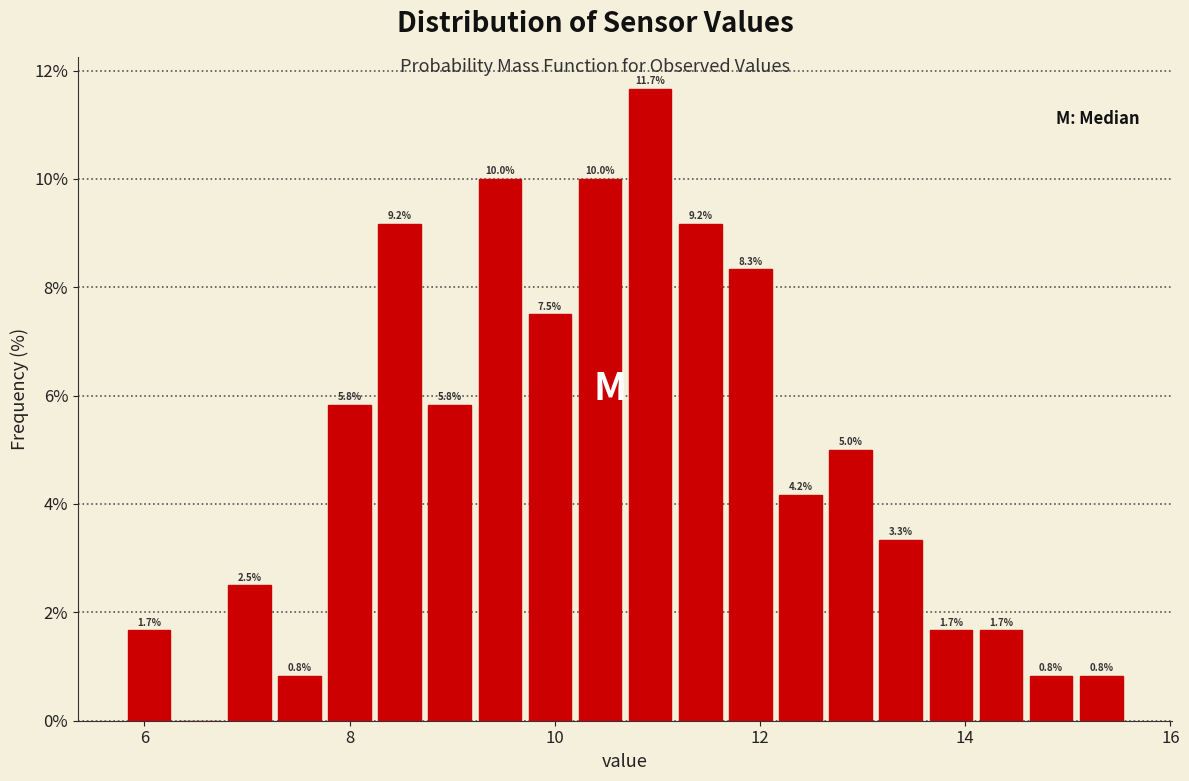

Read against the x-axis, roughly where is the centre of the tallest bar?

11.0